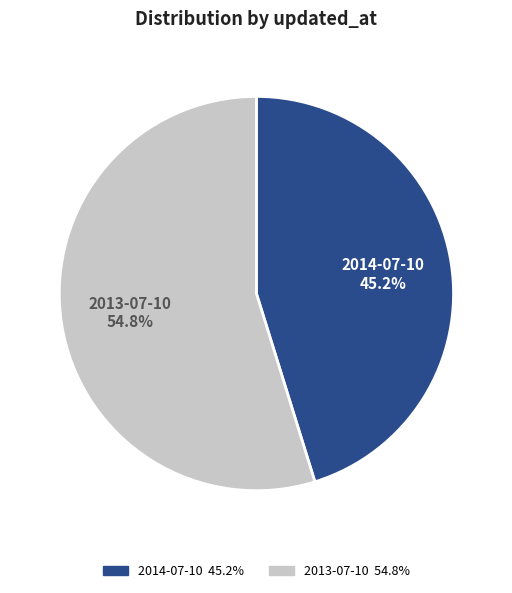

Between 2013-07-10 and 2014-07-10, which is larger?

2013-07-10